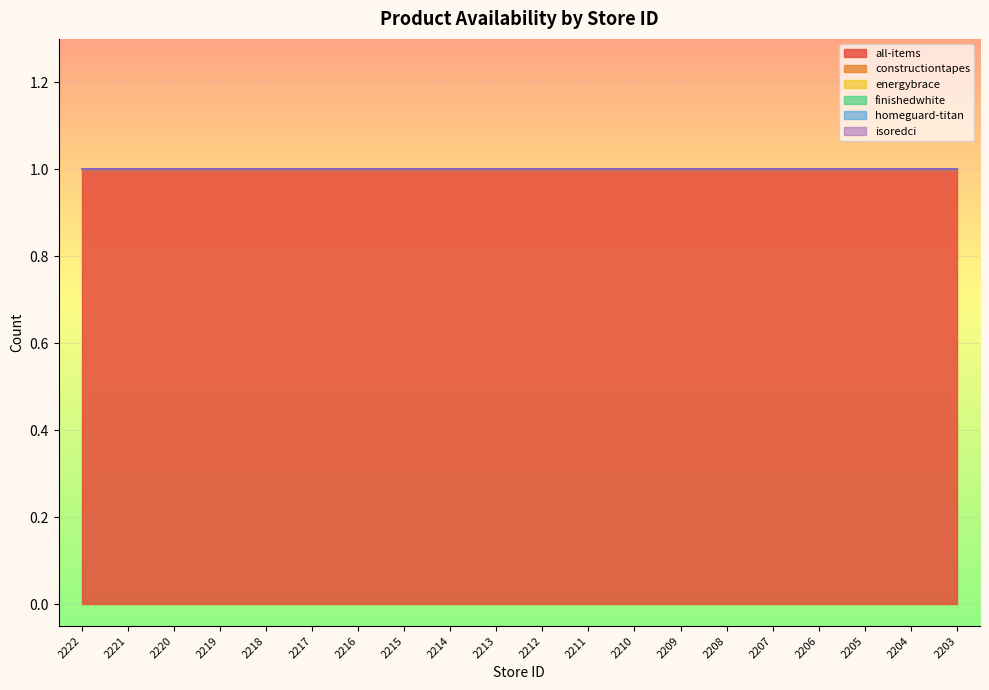

True or false: all-items has a value of 1 at 2203.

True